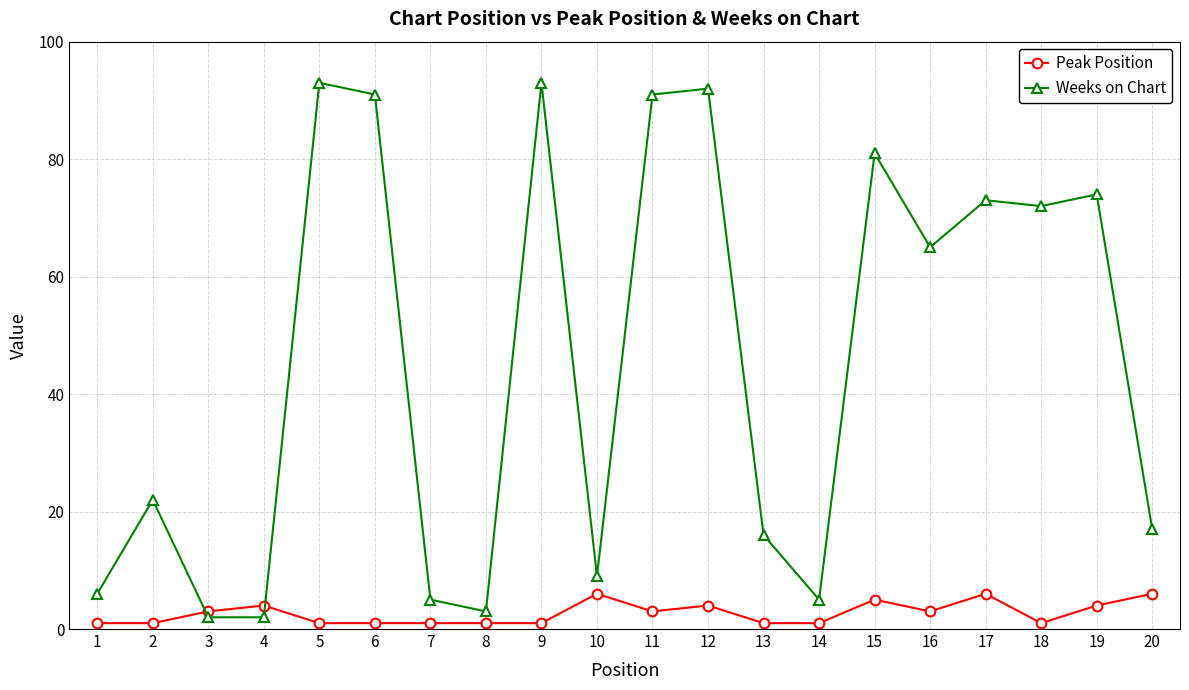

Which series changed the most between 13 and 19?

Weeks on Chart